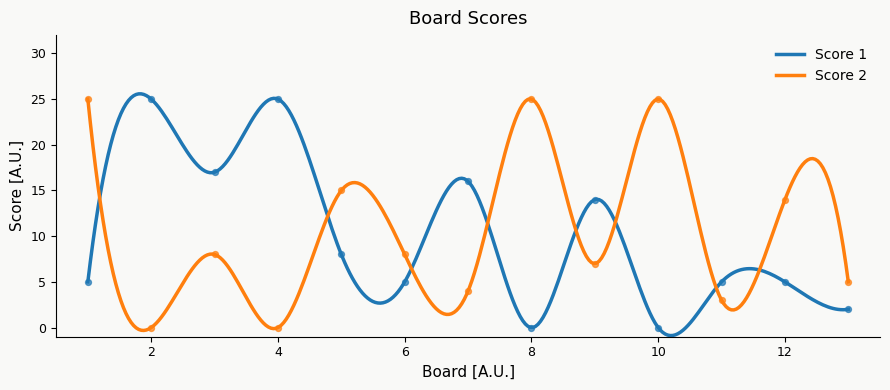

At how many categories does at least one series exceed 15?

7